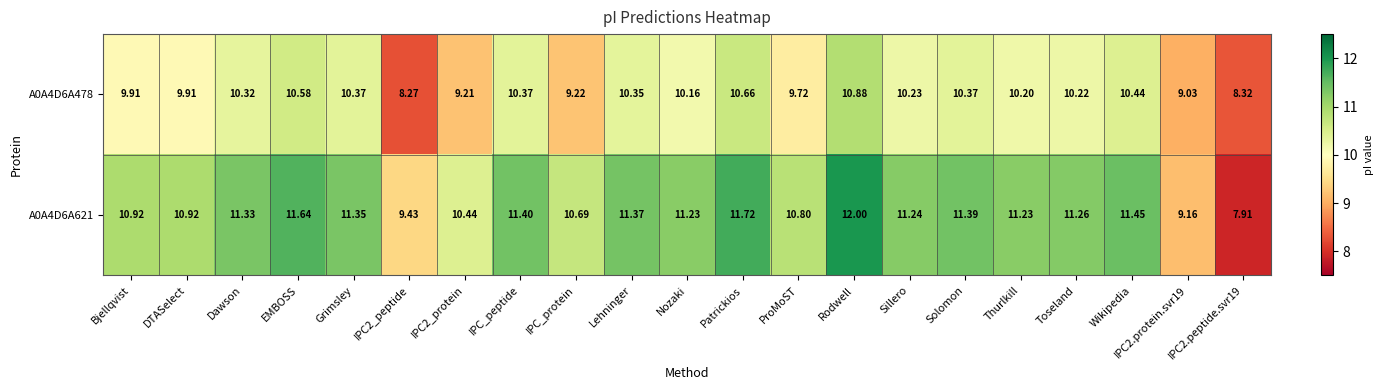

What is the total value across all series at ProMoST?

20.5